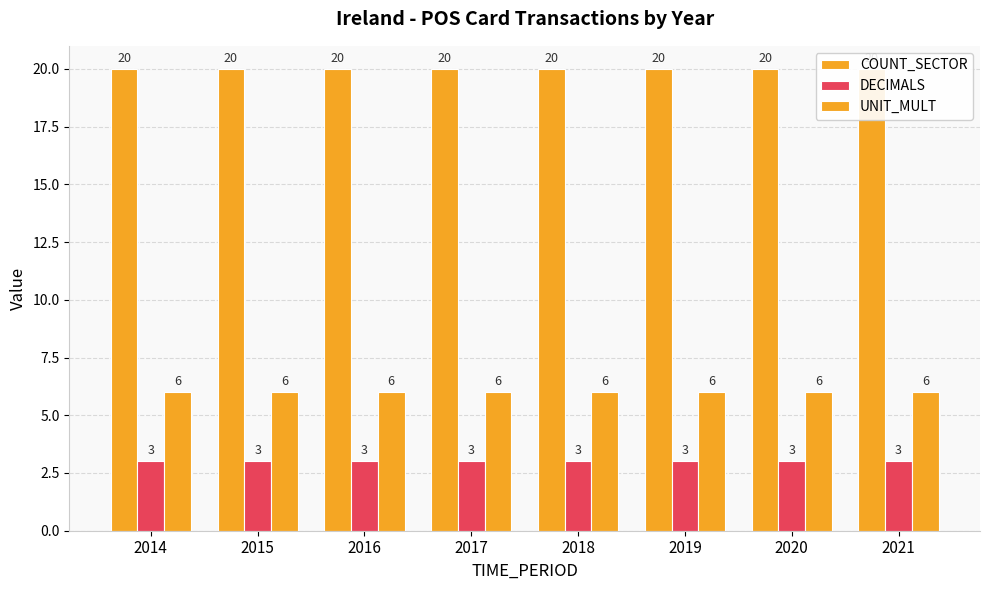

What is the spread (max minus min) of values at 2021?

17